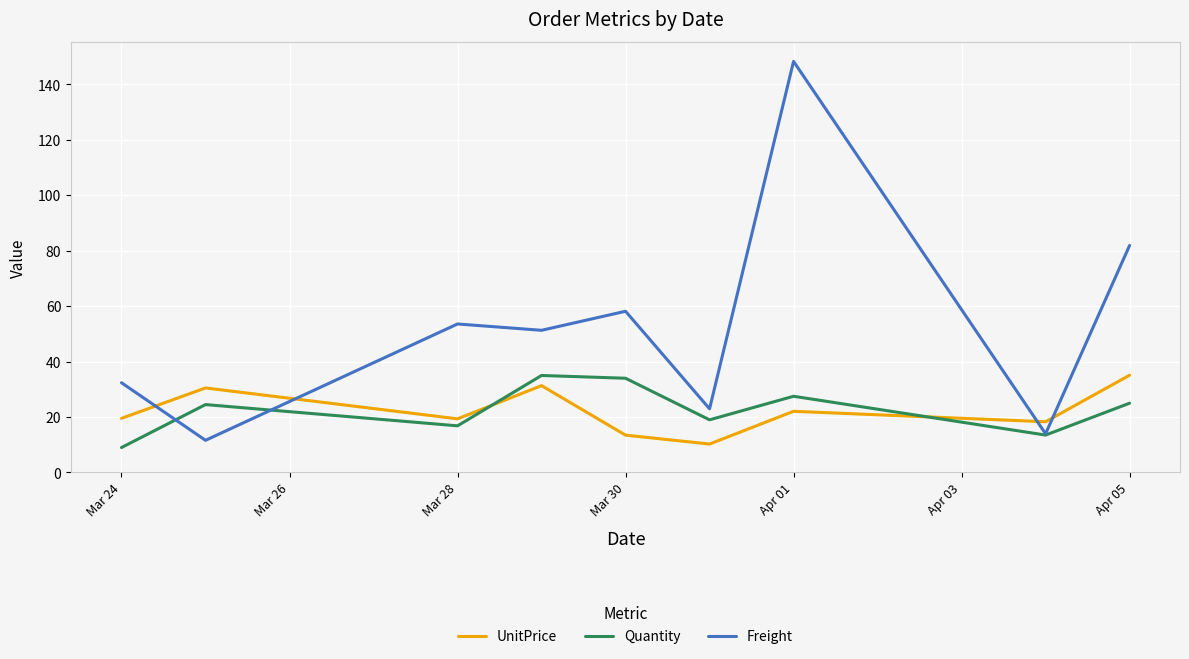

What is the maximum value for UnitPrice?

35.1